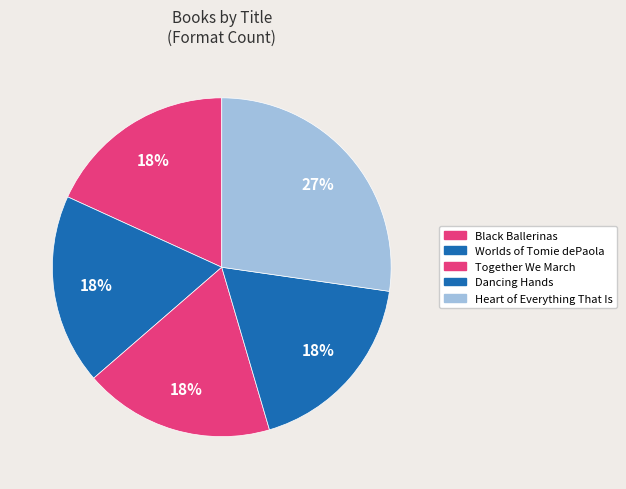

To the nearest percent, what percentage of the pie is Together We March?

18%